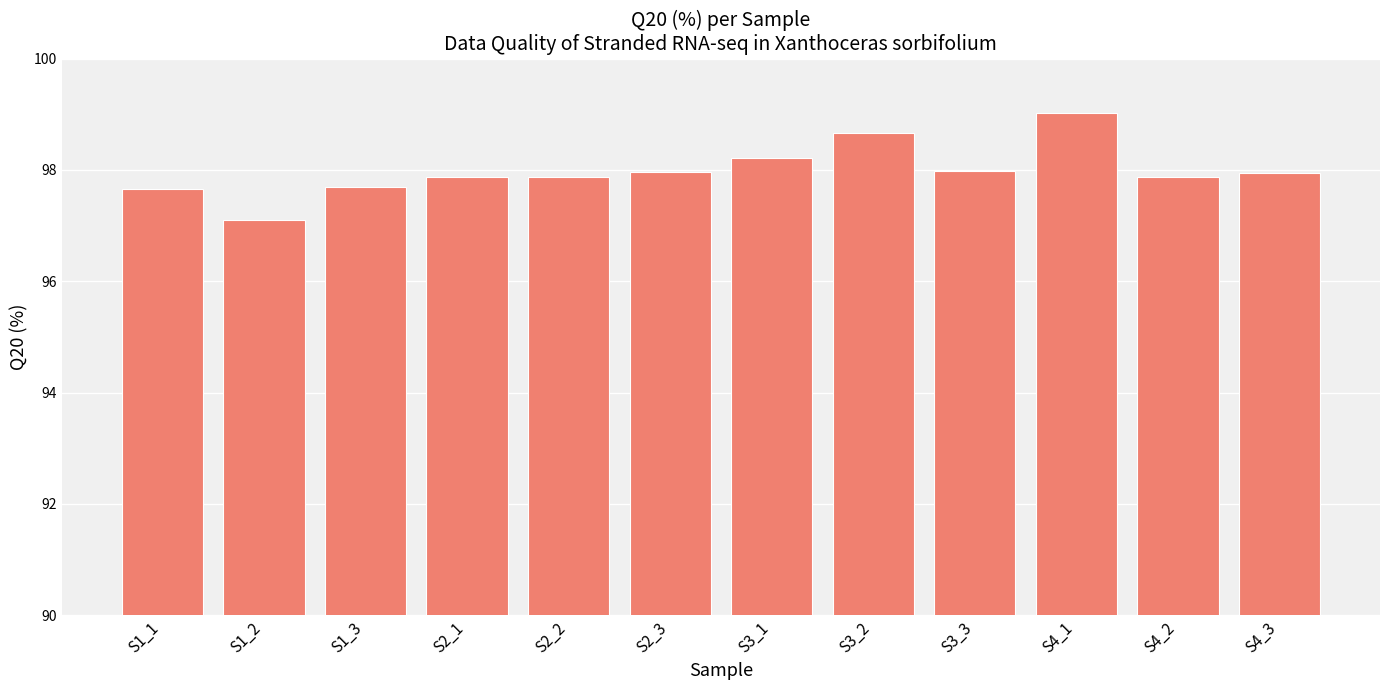

How many bars are there in total?

12